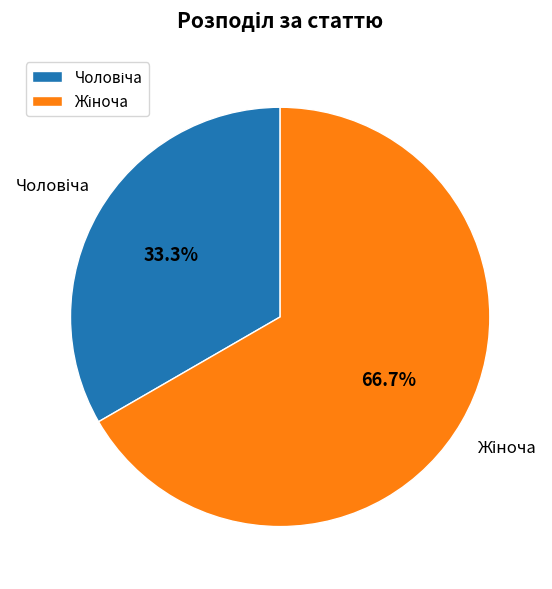

Does any single category account for the majority?

Yes